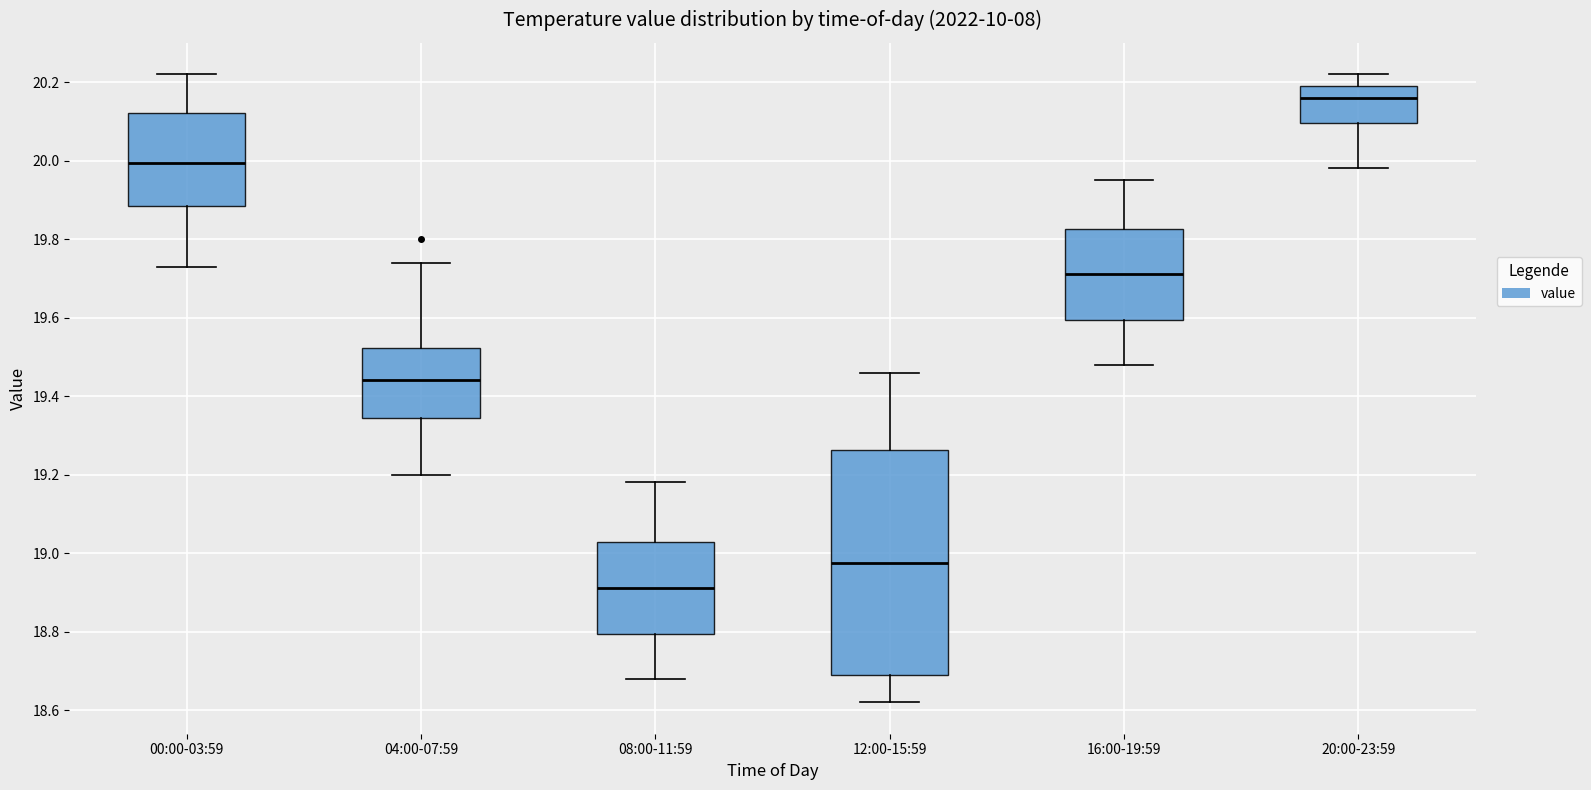

Reading left to right, read every box against the y-axis: the position of its median line, the range the box covers, and the ends of its whiskers. The values are not printed on the chart, so give them approximately, as read against the axis.

00:00-03:59: median 20.00, box 19.88 to 20.12, whiskers 19.74 to 20.22
04:00-07:59: median 19.44, box 19.34 to 19.52, whiskers 19.20 to 19.74
08:00-11:59: median 18.92, box 18.80 to 19.02, whiskers 18.68 to 19.18
12:00-15:59: median 18.98, box 18.70 to 19.26, whiskers 18.62 to 19.46
16:00-19:59: median 19.72, box 19.60 to 19.82, whiskers 19.48 to 19.96
20:00-23:59: median 20.16, box 20.10 to 20.20, whiskers 19.98 to 20.22